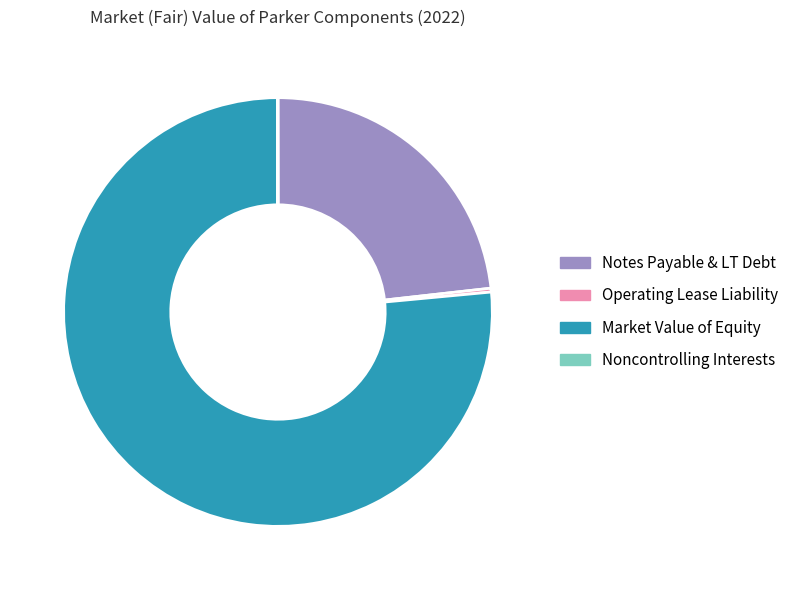

Is it true that Market Value of Equity is 76% of the pie?

True